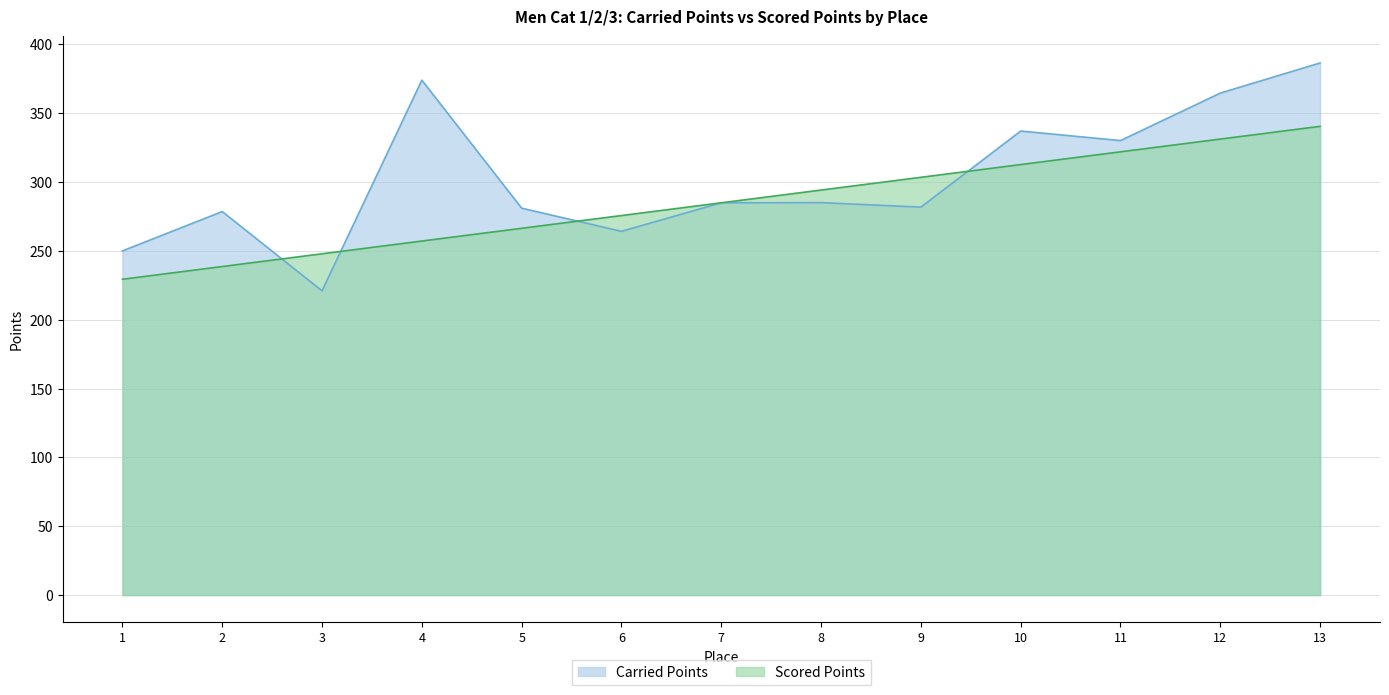

True or false: Scored Points has a value of 129.4 at 13.

False